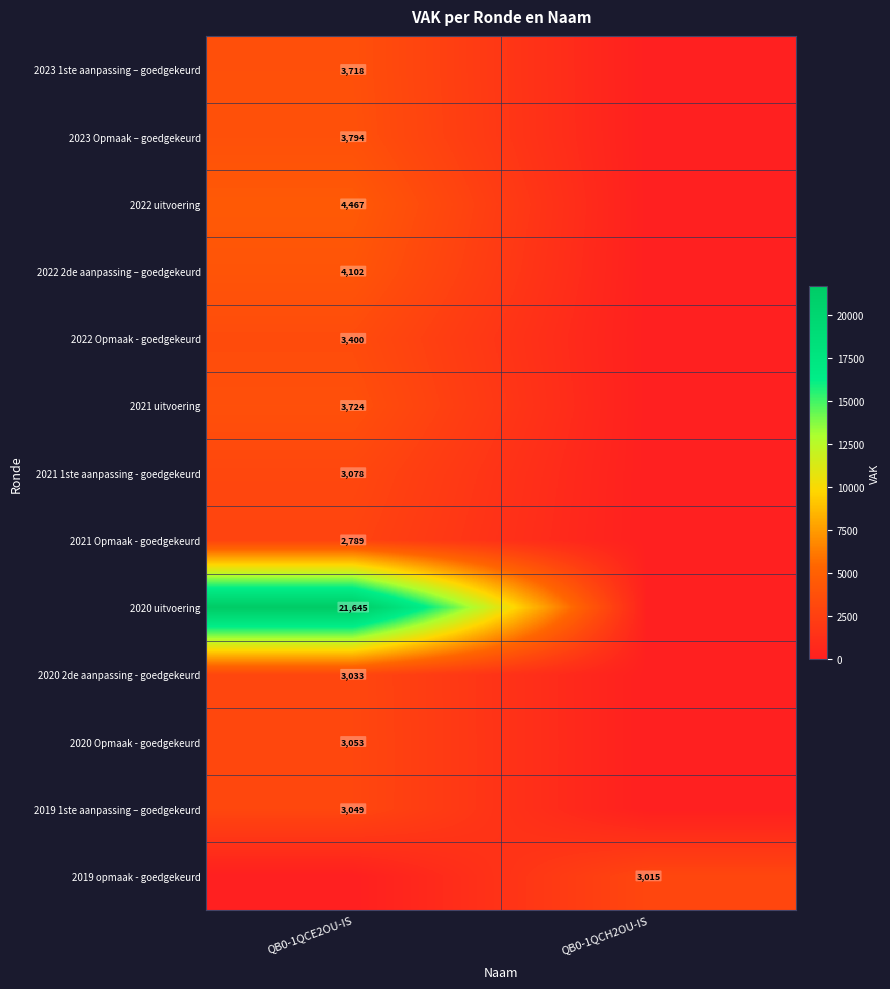

True or false: 2021 uitvoering has a value of 3724 at QB0-1QCE2OU-IS.

True